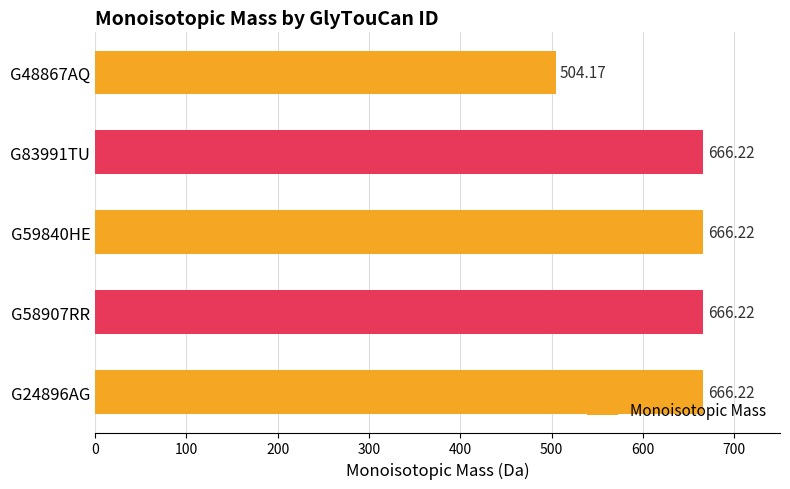

Approximately how many times larger is the value at G48867AQ compared to G58907RR?

0.8